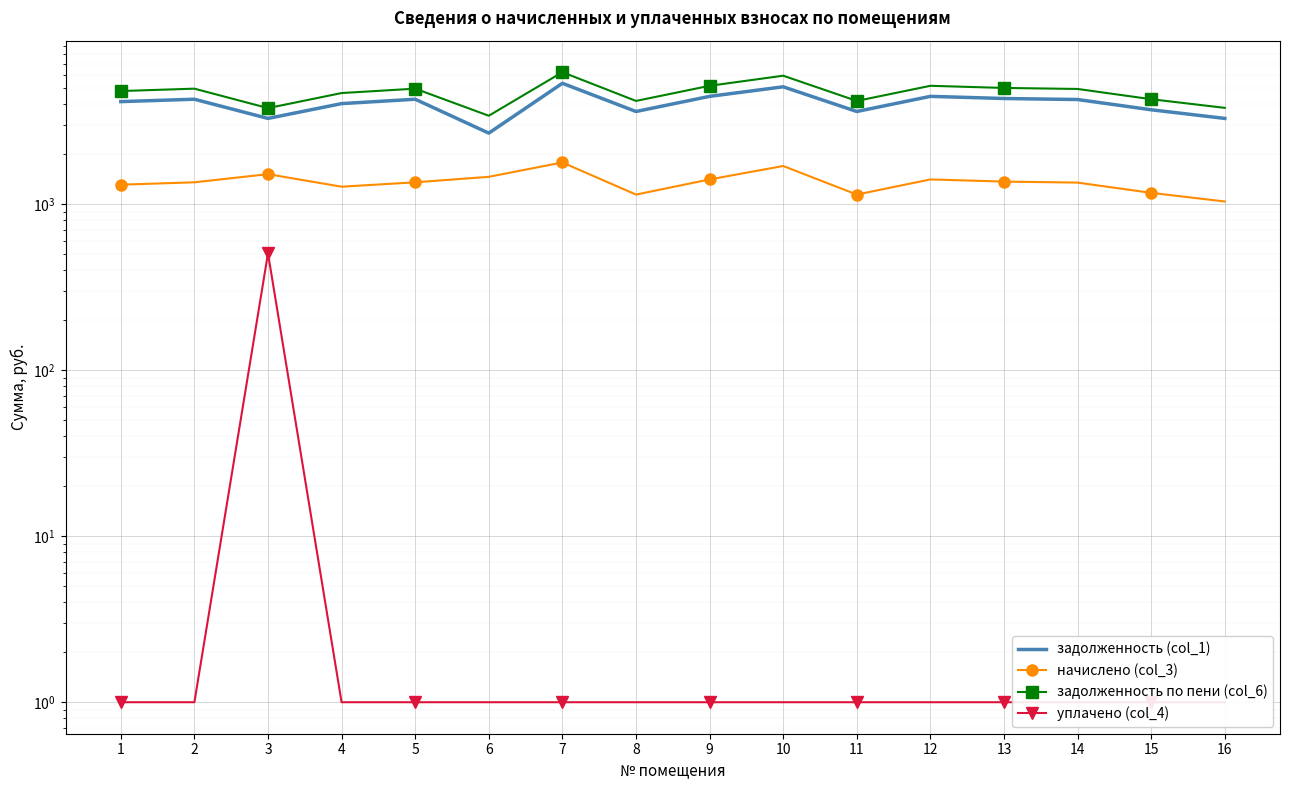

Which series changed the most between 5 and 11?

задолженность по пени (col_6)